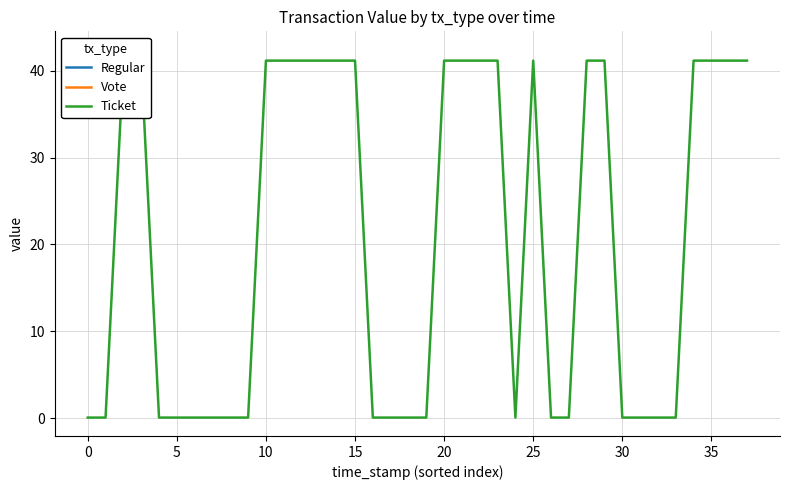

True or false: there are more than 1 points higher than both neighbors.

False